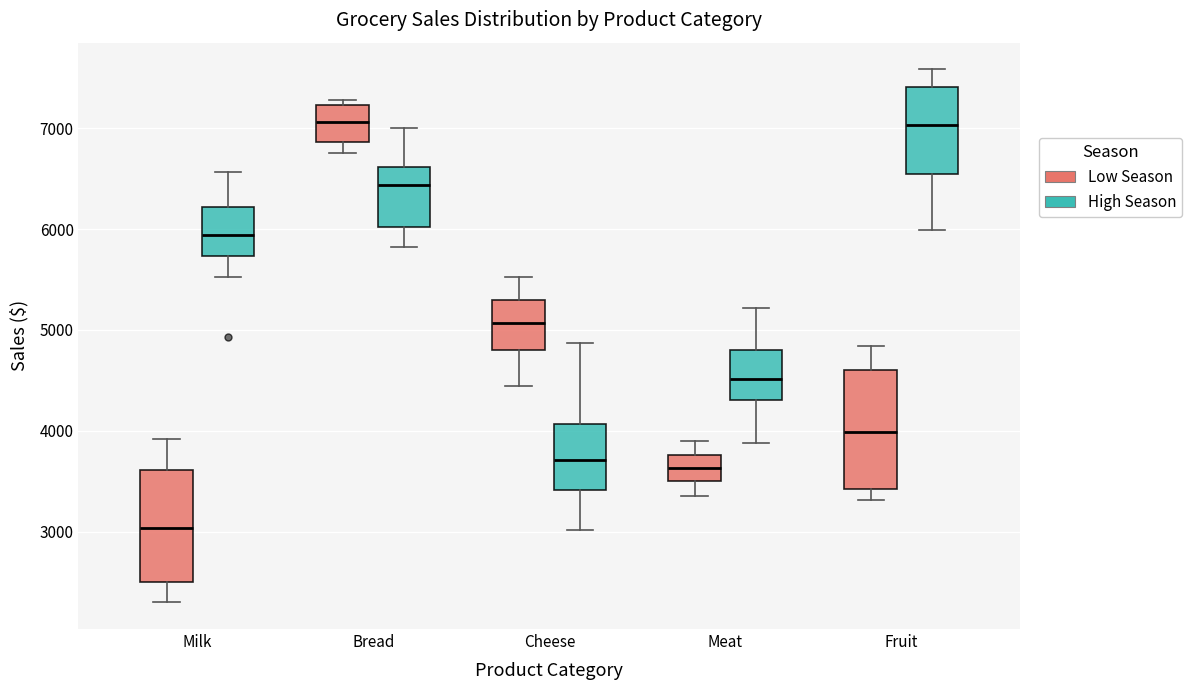

Reading left to right, read every box against the y-axis: the position of its median line, the range the box covers, and the ends of its whiskers. The values are not printed on the chart, so give them approximately, as read against the axis.

Milk (Low Season): median 3000, box 2500 to 3600, whiskers 2300 to 3900
Milk (High Season): median 5900, box 5700 to 6200, whiskers 5500 to 6600
Bread (Low Season): median 7100, box 6900 to 7200, whiskers 6800 to 7300
Bread (High Season): median 6400, box 6000 to 6600, whiskers 5800 to 7000
Cheese (Low Season): median 5100, box 4800 to 5300, whiskers 4400 to 5500
Cheese (High Season): median 3700, box 3400 to 4100, whiskers 3000 to 4900
Meat (Low Season): median 3600, box 3500 to 3800, whiskers 3300 to 3900
Meat (High Season): median 4500, box 4300 to 4800, whiskers 3900 to 5200
Fruit (Low Season): median 4000, box 3400 to 4600, whiskers 3300 to 4800
Fruit (High Season): median 7000, box 6500 to 7400, whiskers 6000 to 7600